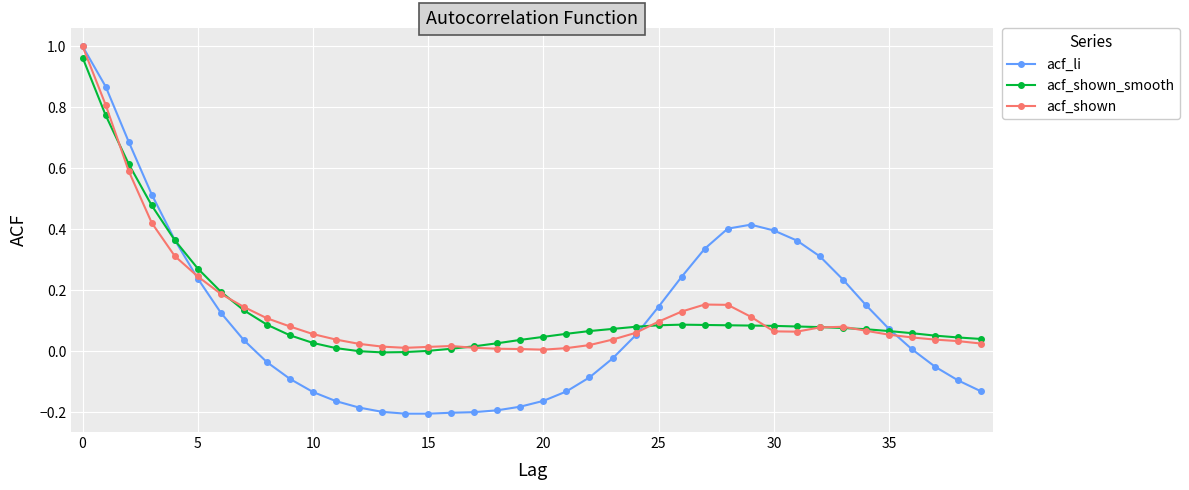

Which series has the widest spread of values?

acf_li